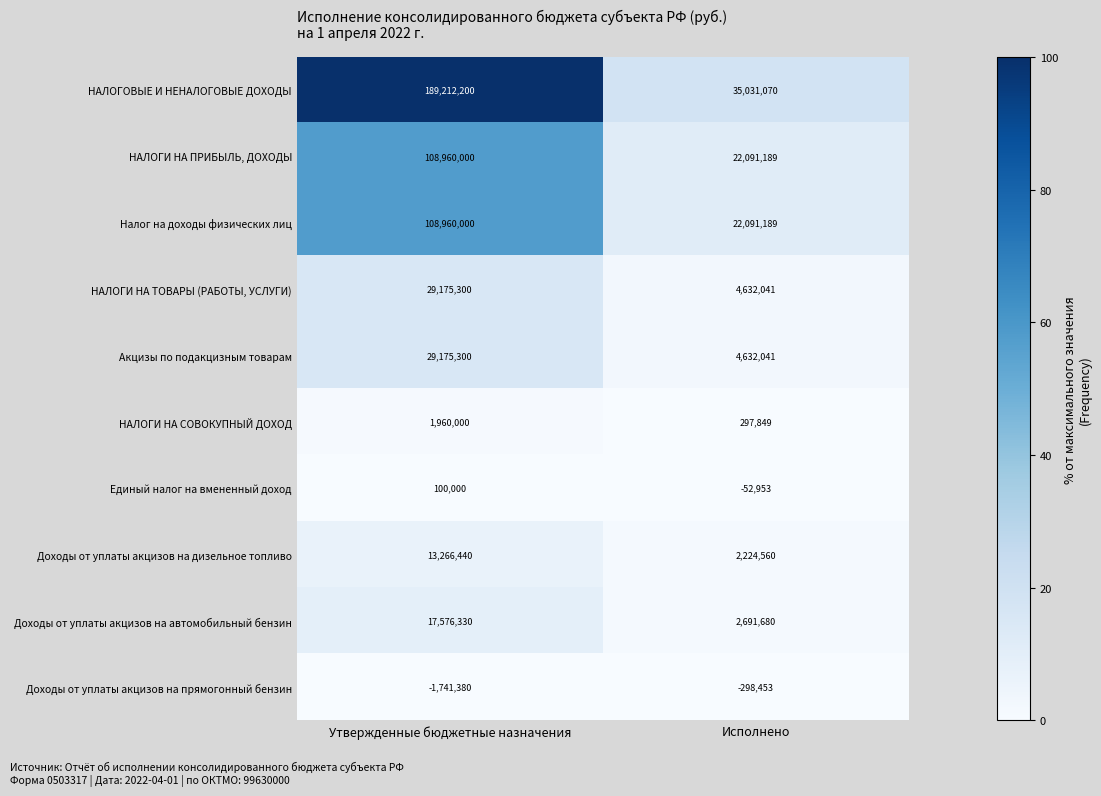

The НАЛОГИ НА ПРИБЫЛЬ, ДОХОДЫ series shows 22091189 at Исполнено. True or false?

True